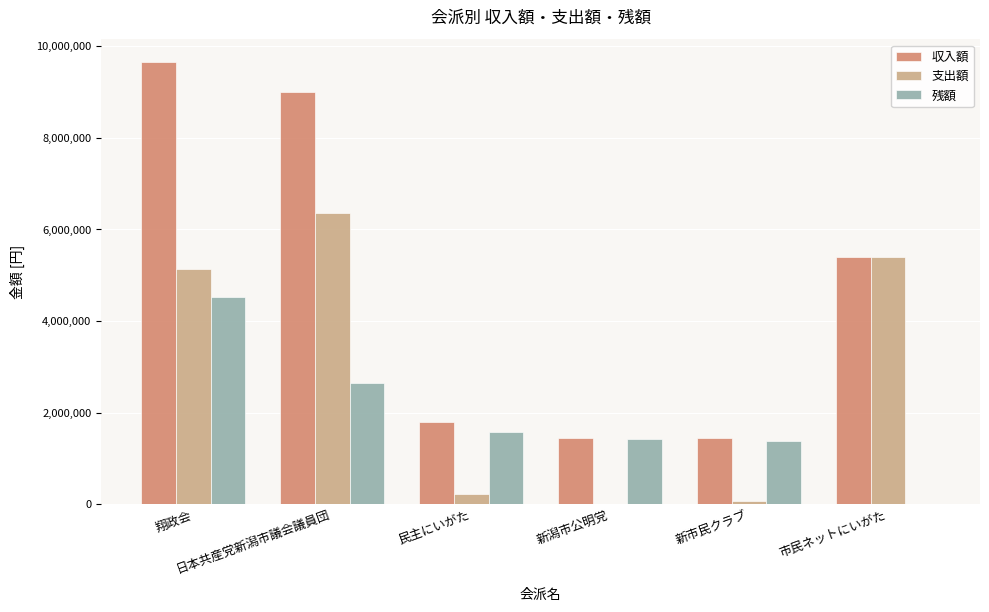

What is the sum of the 残額 values at 新潟市公明党 and 翔政会?

5951984